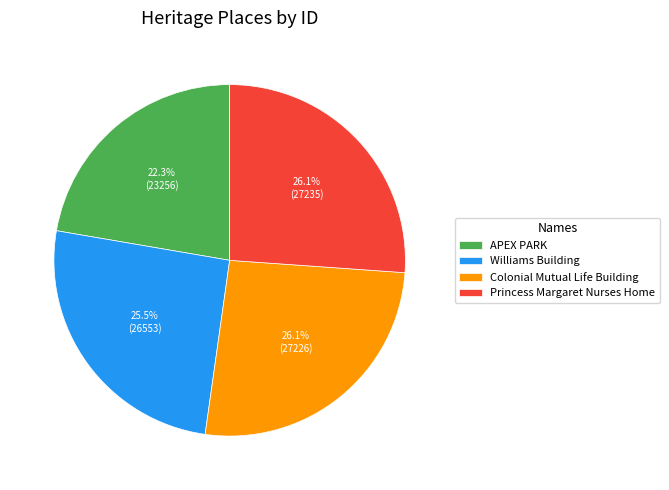

Is the sum of Williams Building and Colonial Mutual Life Building greater than half?

Yes